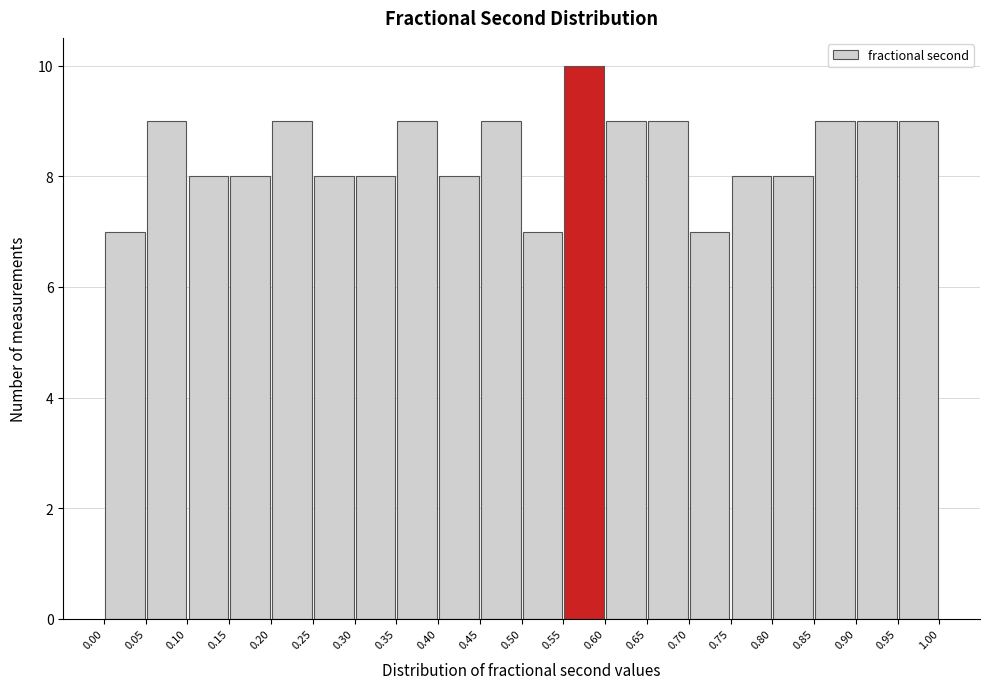

Which range on the x-axis has the tallest bar?

0.55 to 0.60